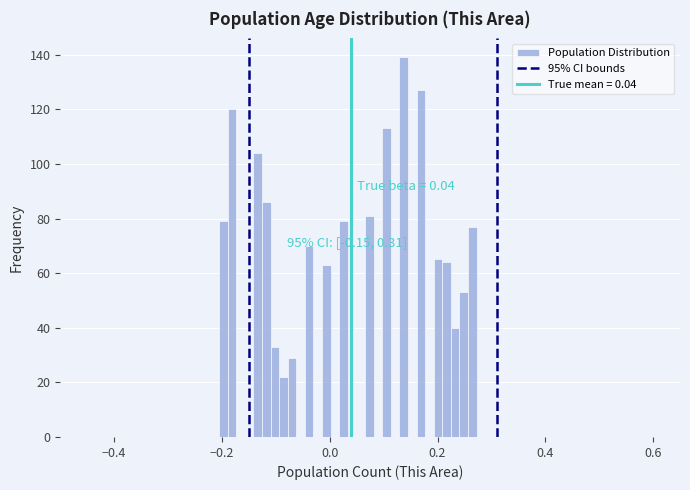

Read against the x-axis, roughly where is the centre of the tallest bar?

0.14